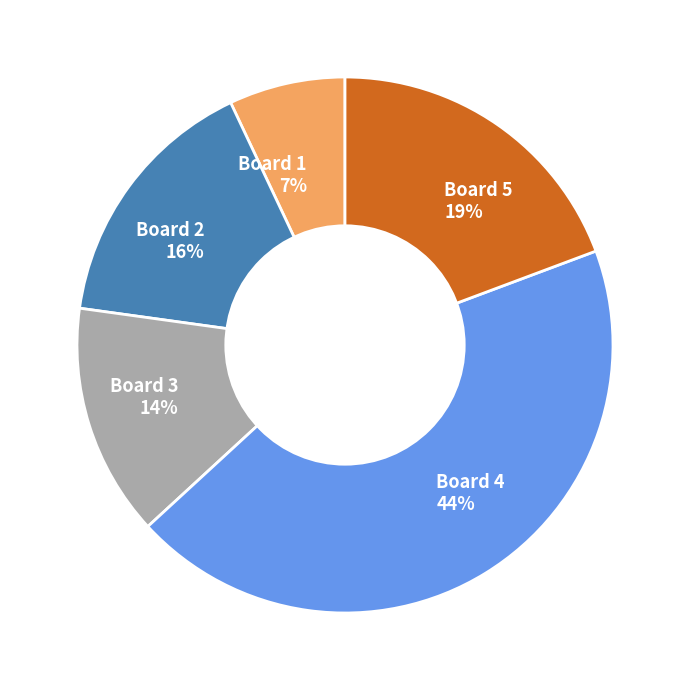

What is the largest slice in the pie chart?

Board 4